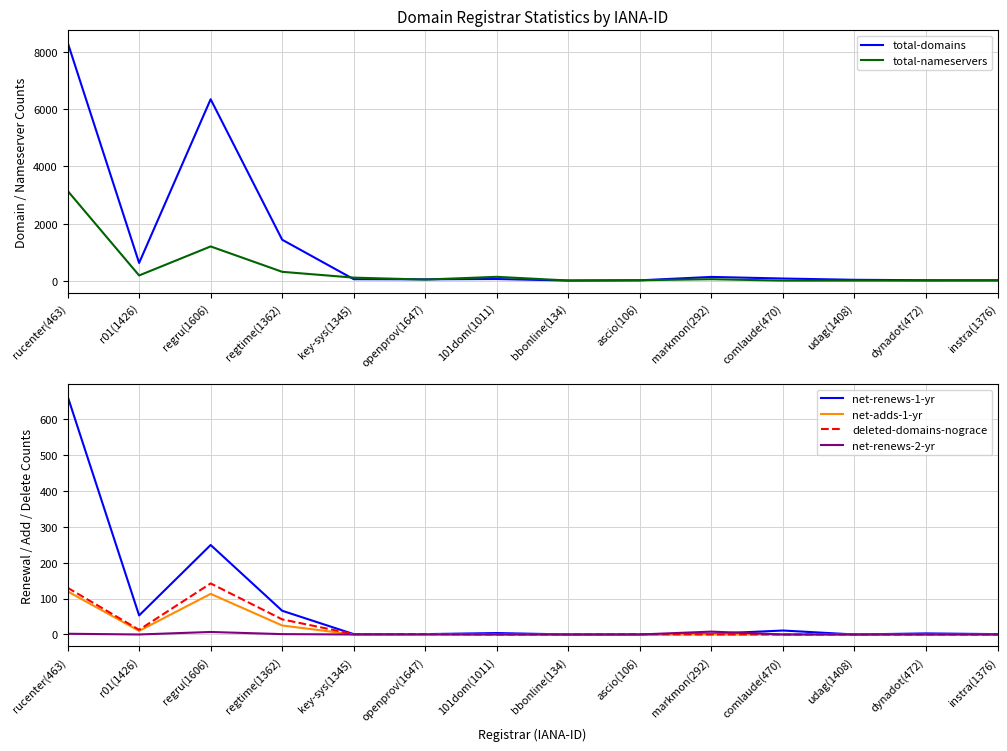

How many data points does each series have?

14